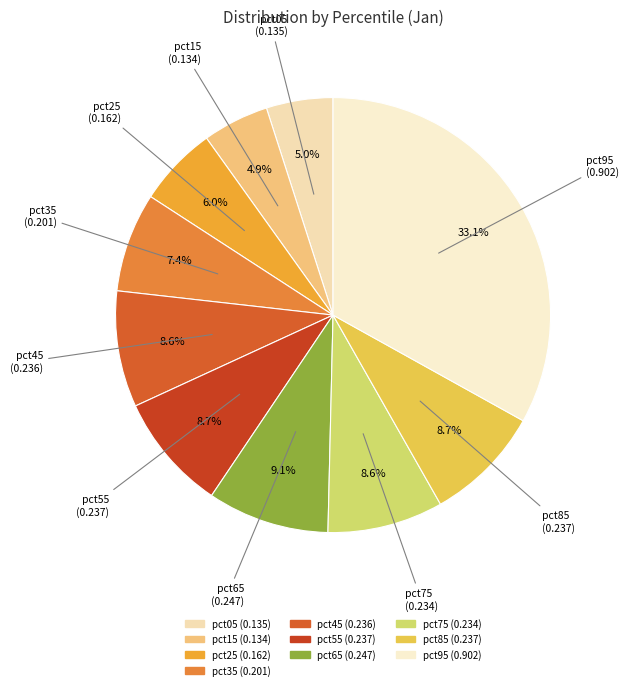

To the nearest percent, what is the combined percentage of pct55 and pct35?

16%